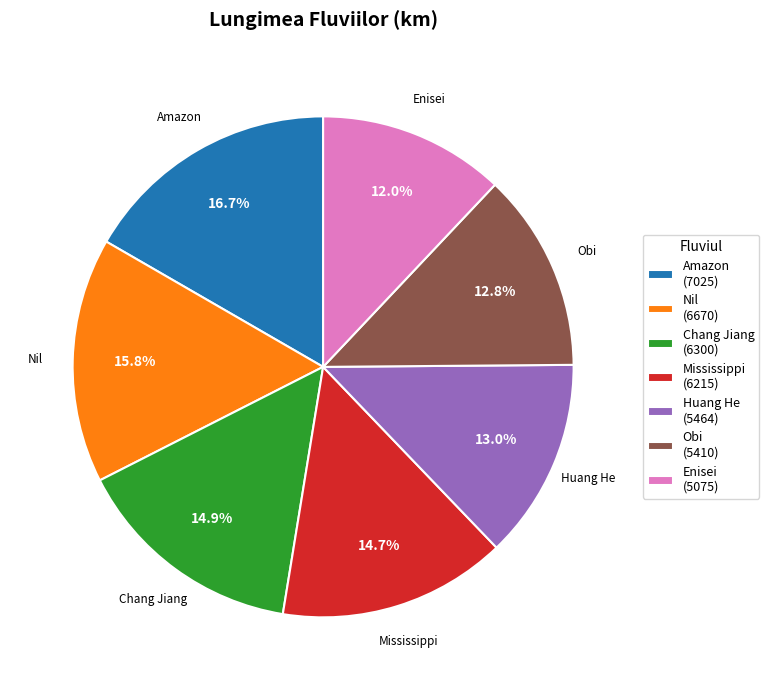

Which slice is the largest?

Amazon